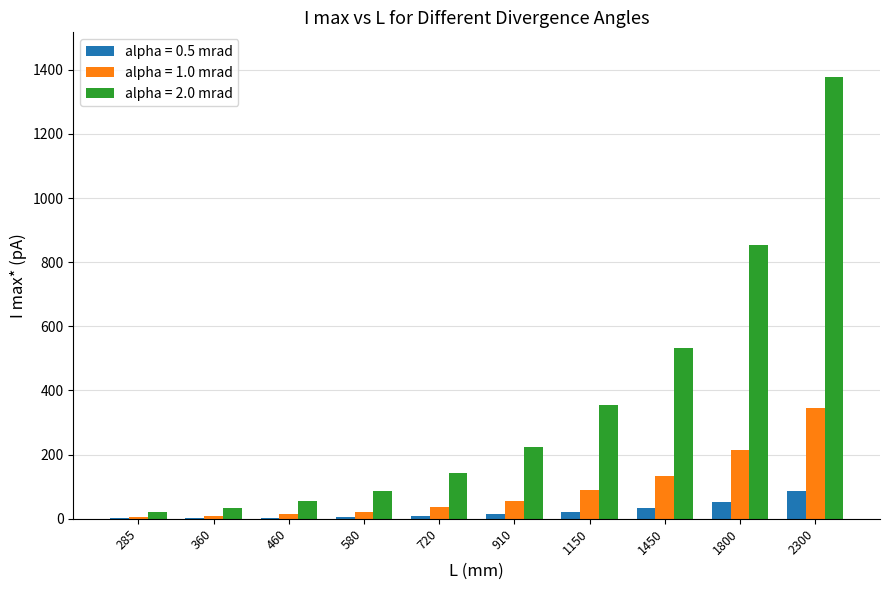

What is the average value of the alpha = 0.5 mrad series?

23.0